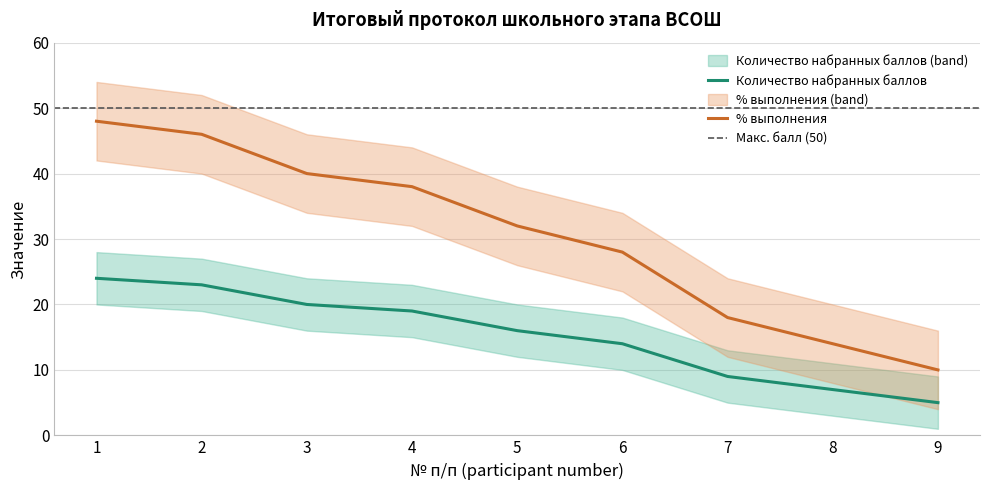

How many data points in % выполнения are above 32?

4